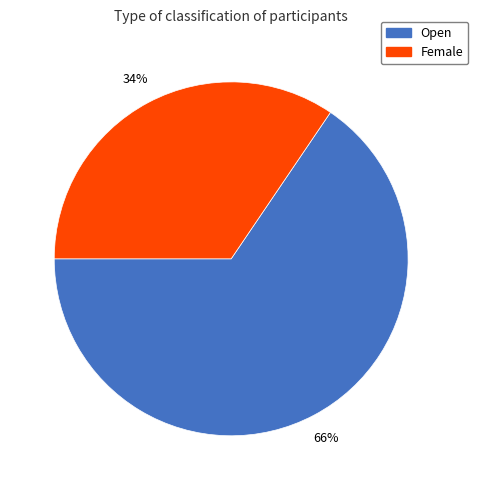

How many segments does this pie chart have?

2